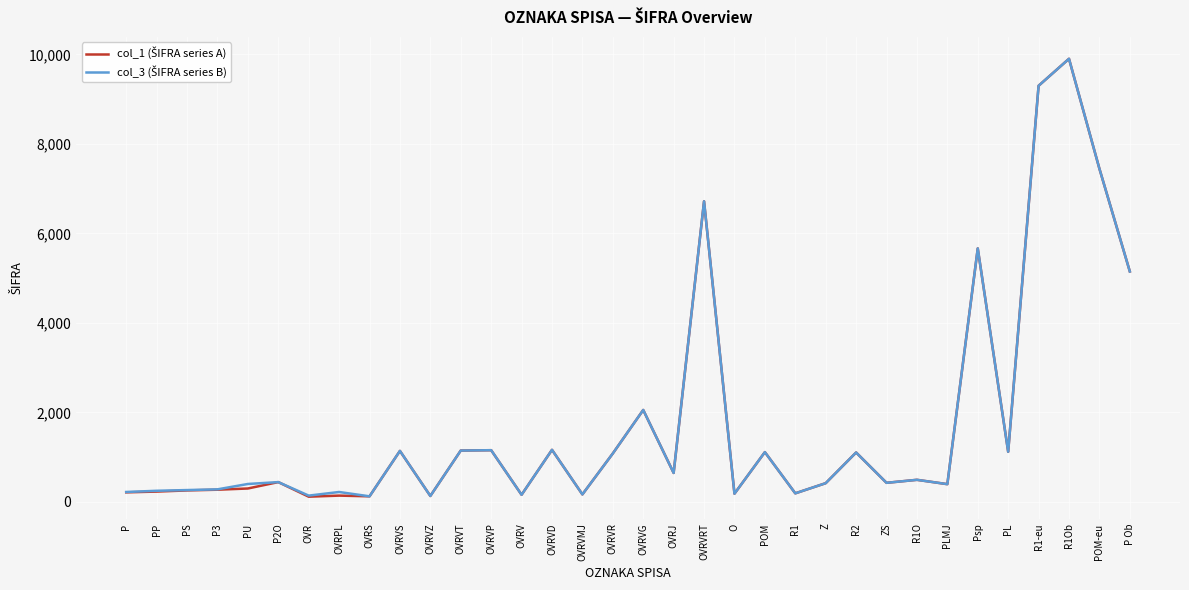

At which category is the sum across all series the highest?

R1Ob